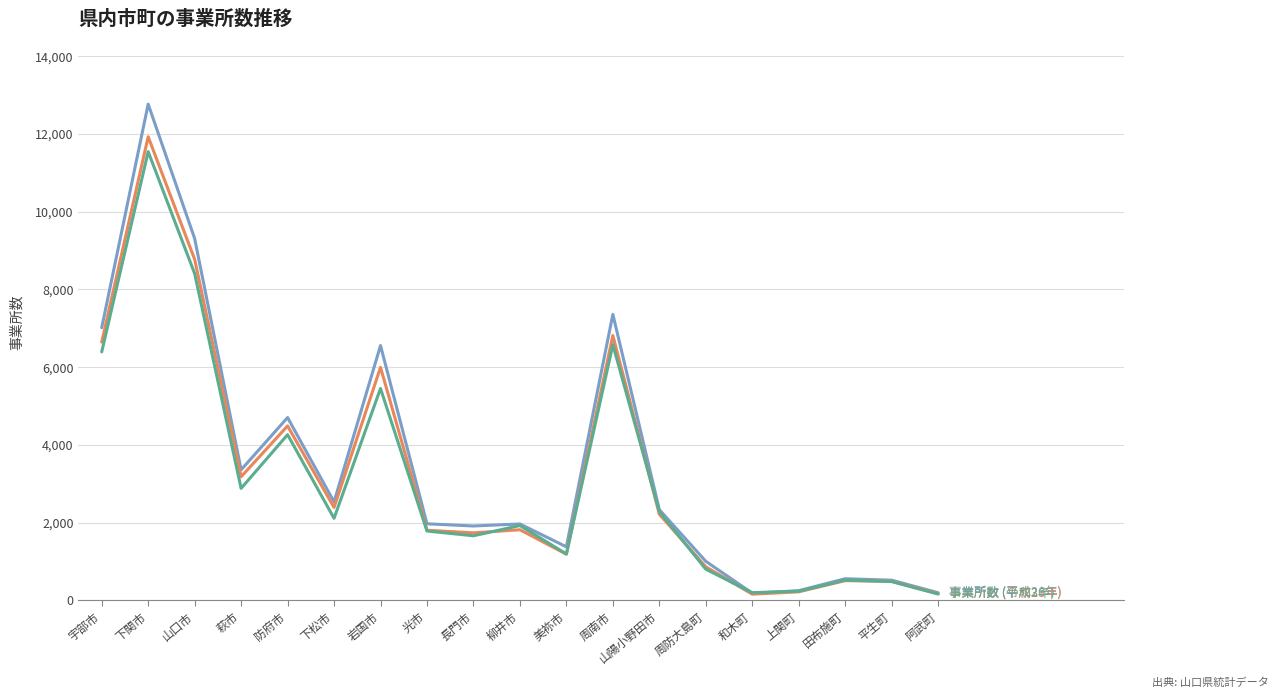

What is the difference between the highest and lowest values at 宇部市?

622